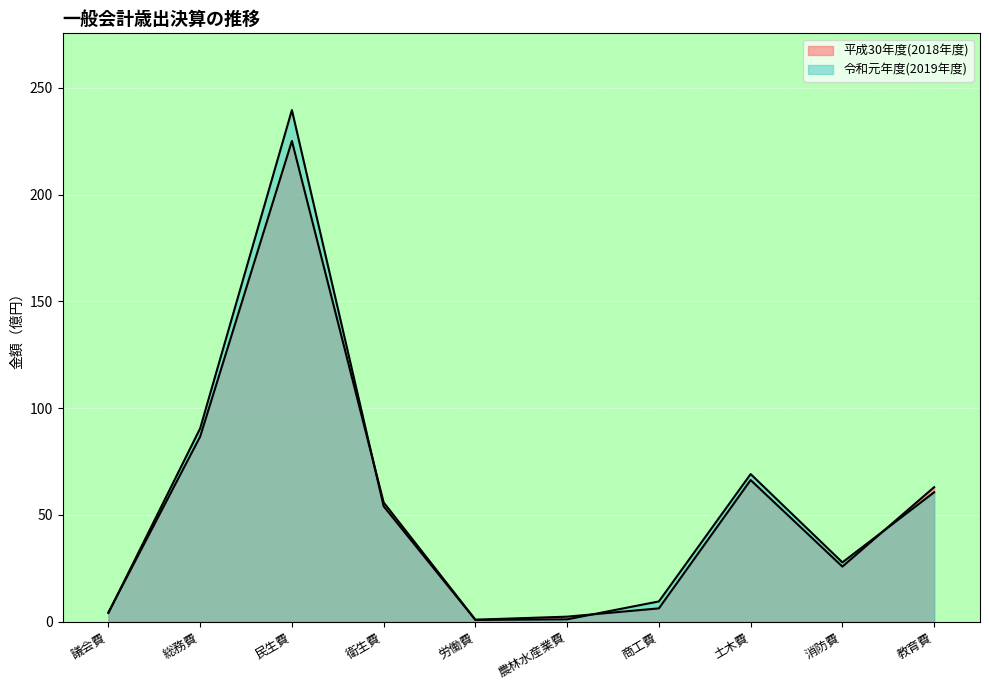

What is the difference between the 令和元年度(2019年度) values at 商工費 and 消防費?

18.3